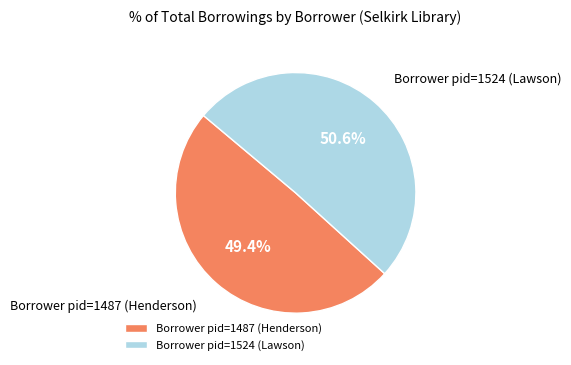

Is Borrower pid=1524 (Lawson) the majority of the pie?

Yes